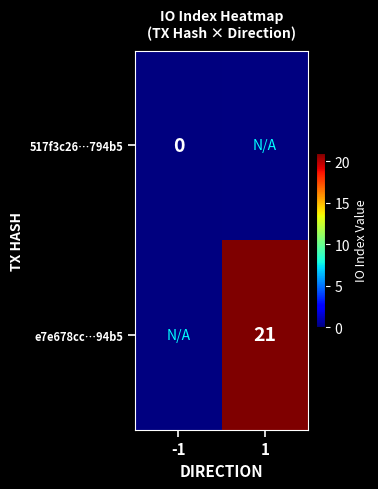

The e7e678cc…94b5 series shows 21 at 1. True or false?

True